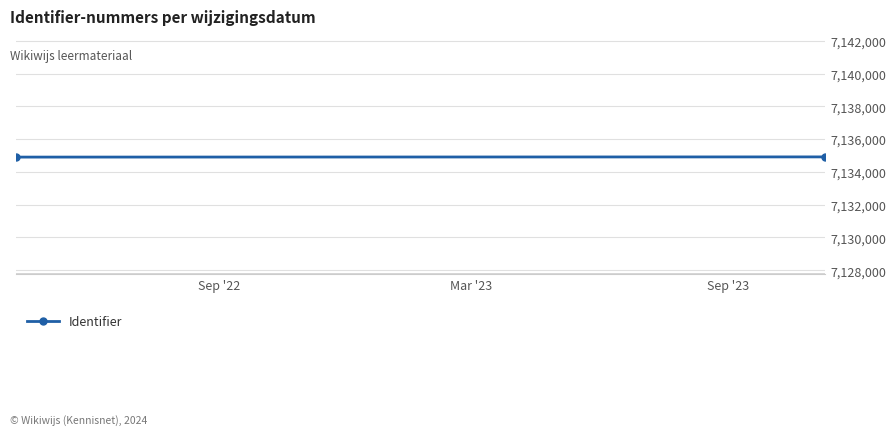

Between Mar '23 and Sep '22, which is larger?

Mar '23